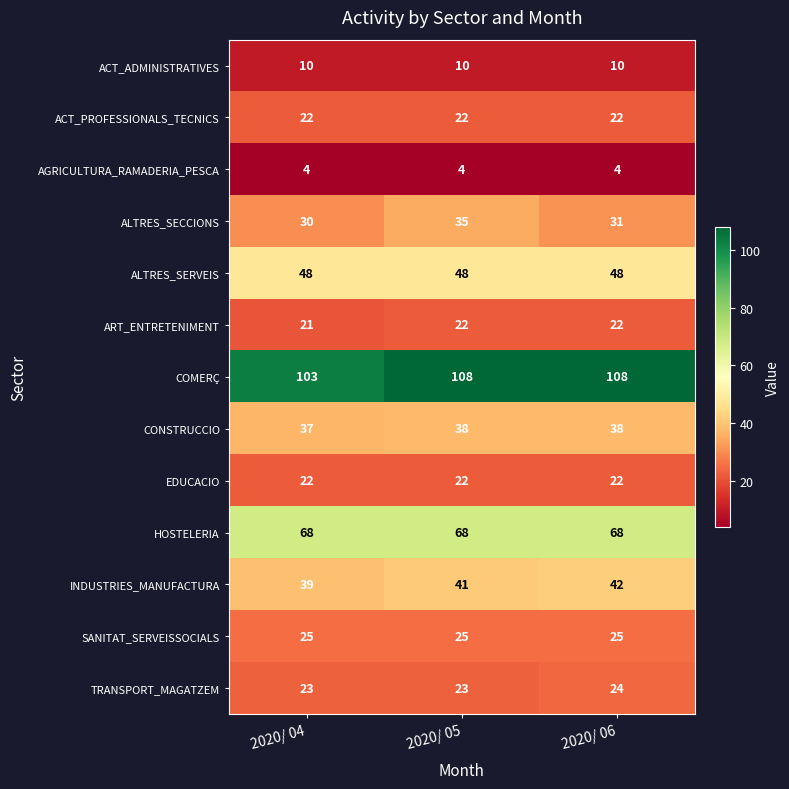

How many distinct data groups are displayed?

13